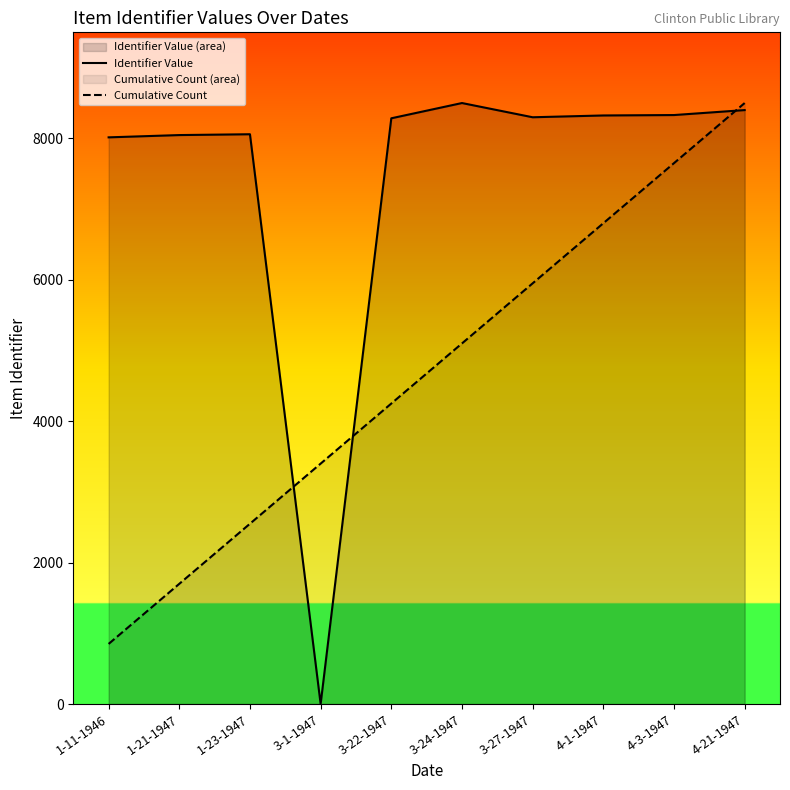

Rank the series by their average value, from lowest to highest.

Cumulative Count, Identifier Value